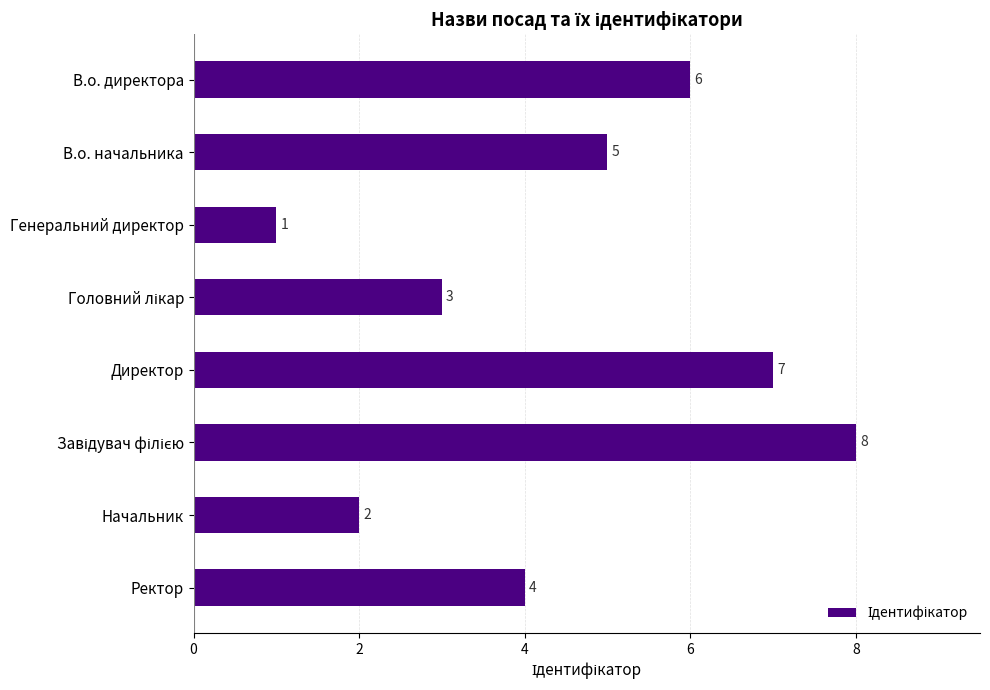

Count the values in the range 3 to 7.

5